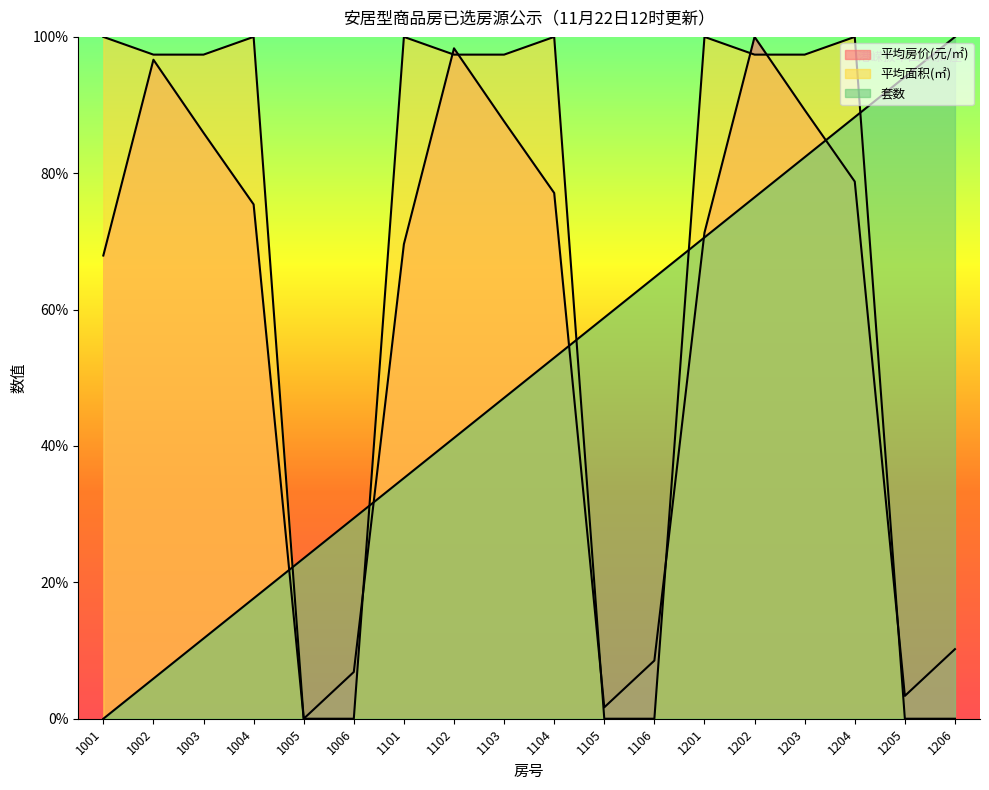

At which category does 平均房价(元/㎡) reach its first local peak?

1002